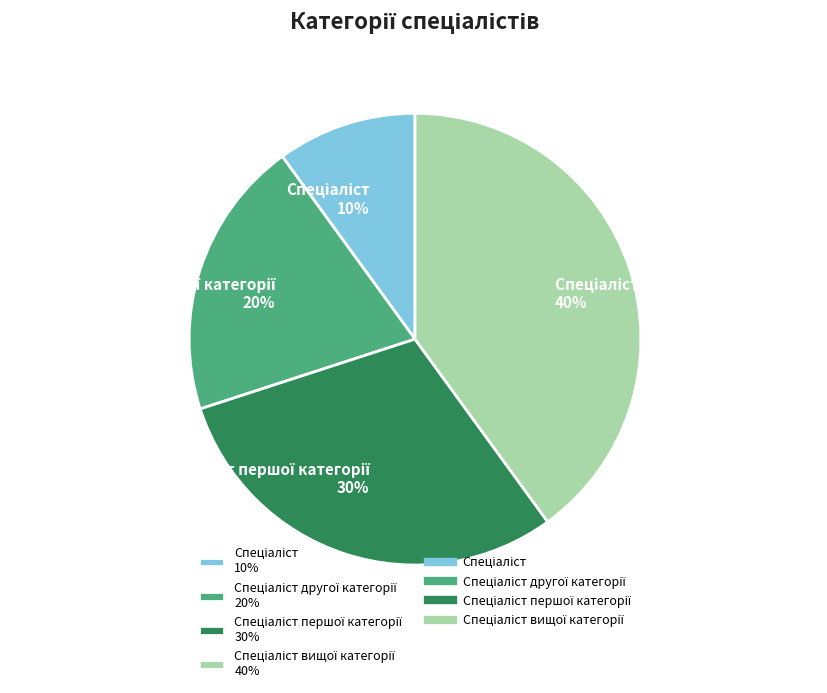

How many slices are in this pie chart?

4